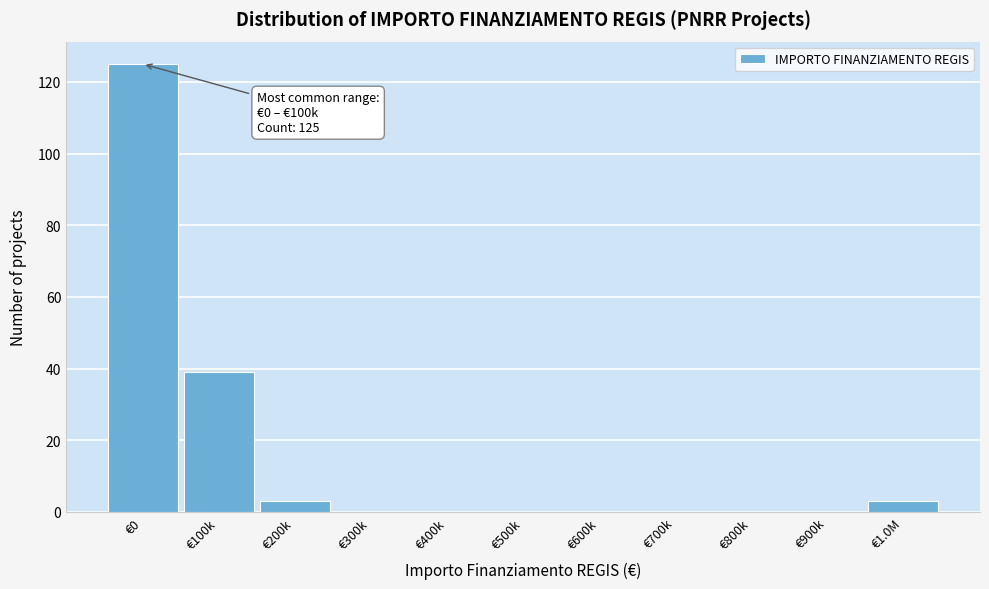

Reading right to left, extract all data points from this chart.

€1.0M=3	€900k=0	€800k=0	€700k=0	€600k=0	€500k=0	€400k=0	€300k=0	€200k=3	€100k=39	€0=125